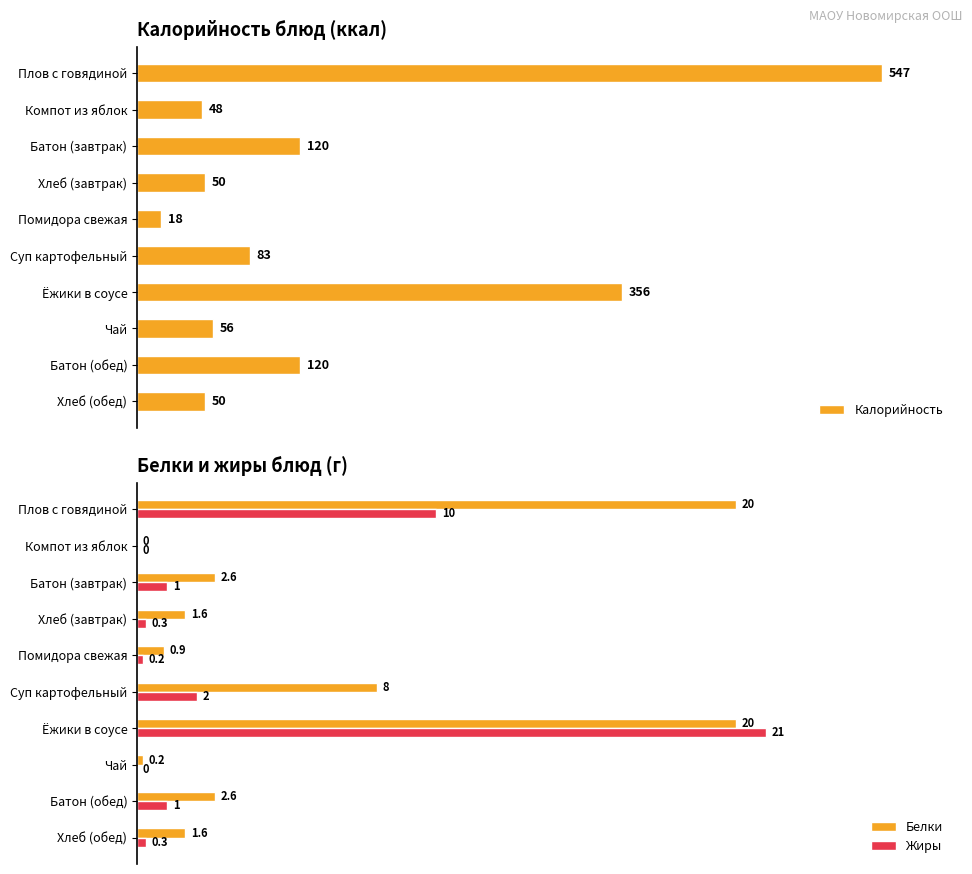

What is the value of the Калорийность bar at the 4th from the left?

50.0